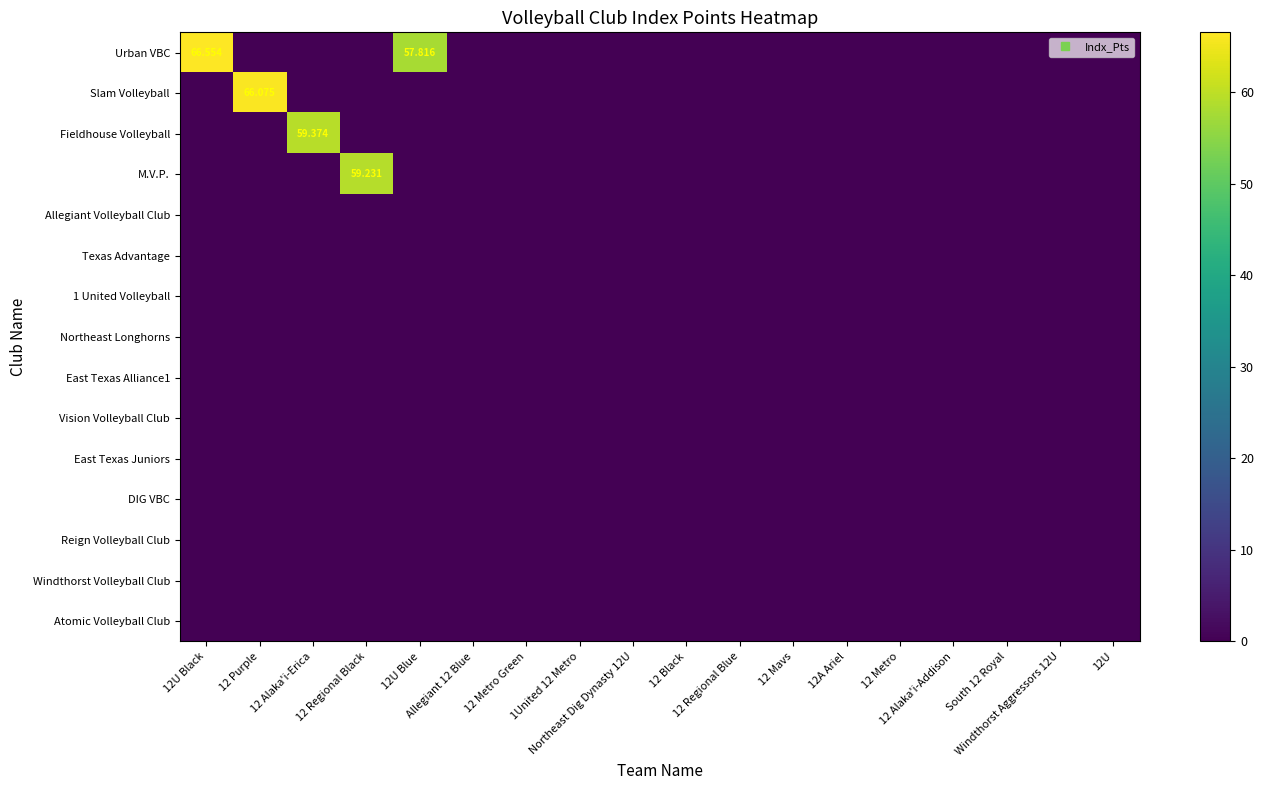

Count the number of categories in the chart.

18